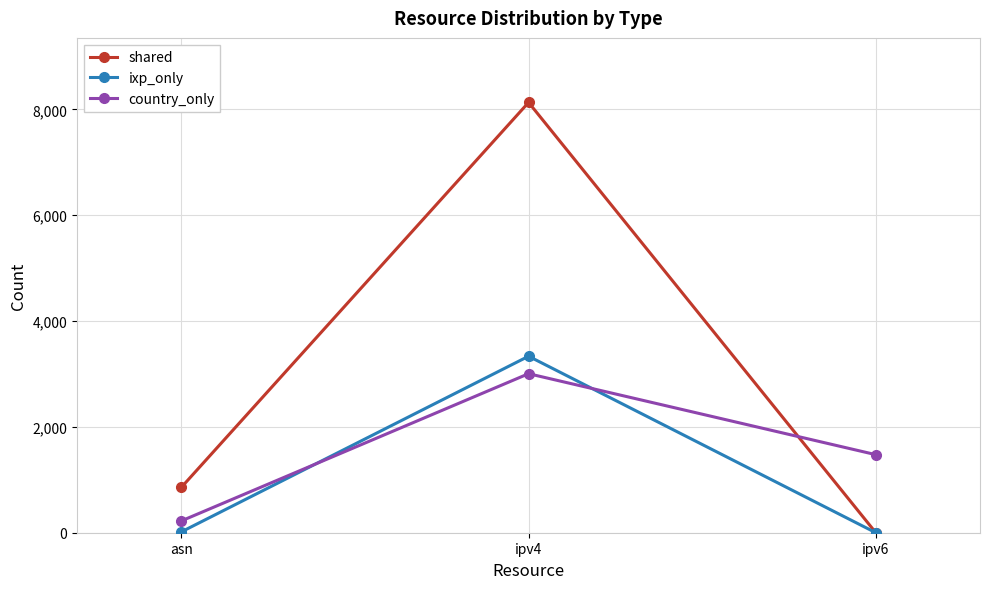

What is the label of the 1st point from the right?

ipv6